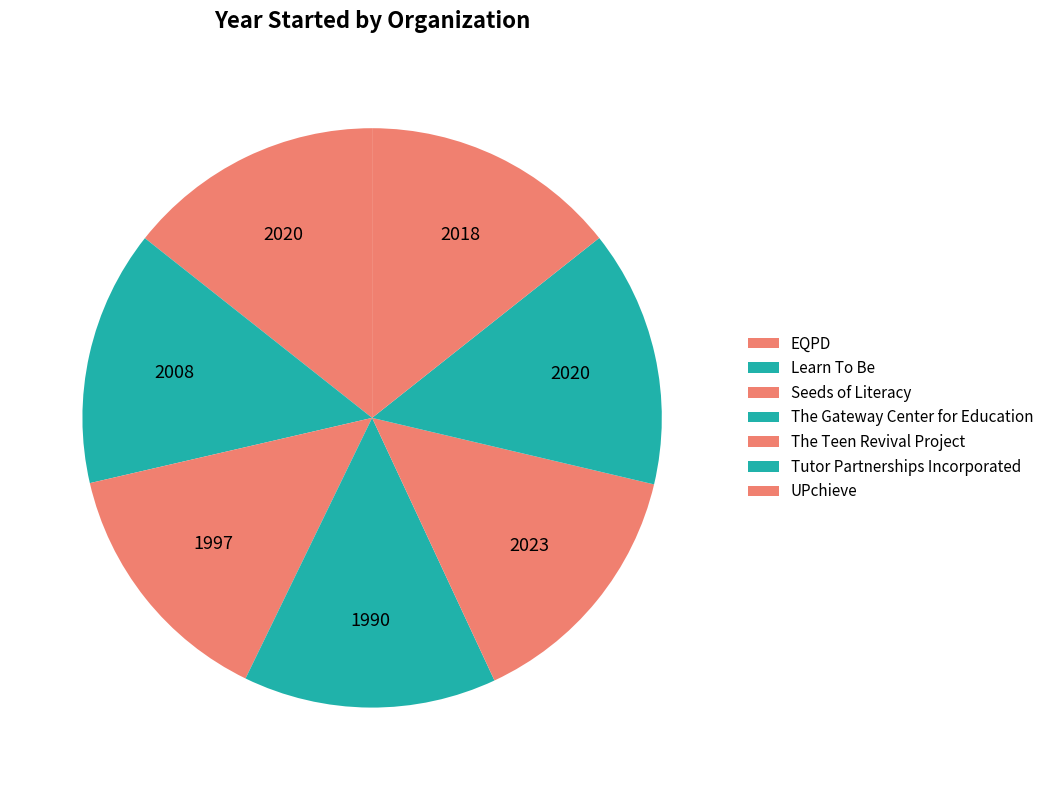

How many slices are in this pie chart?

7